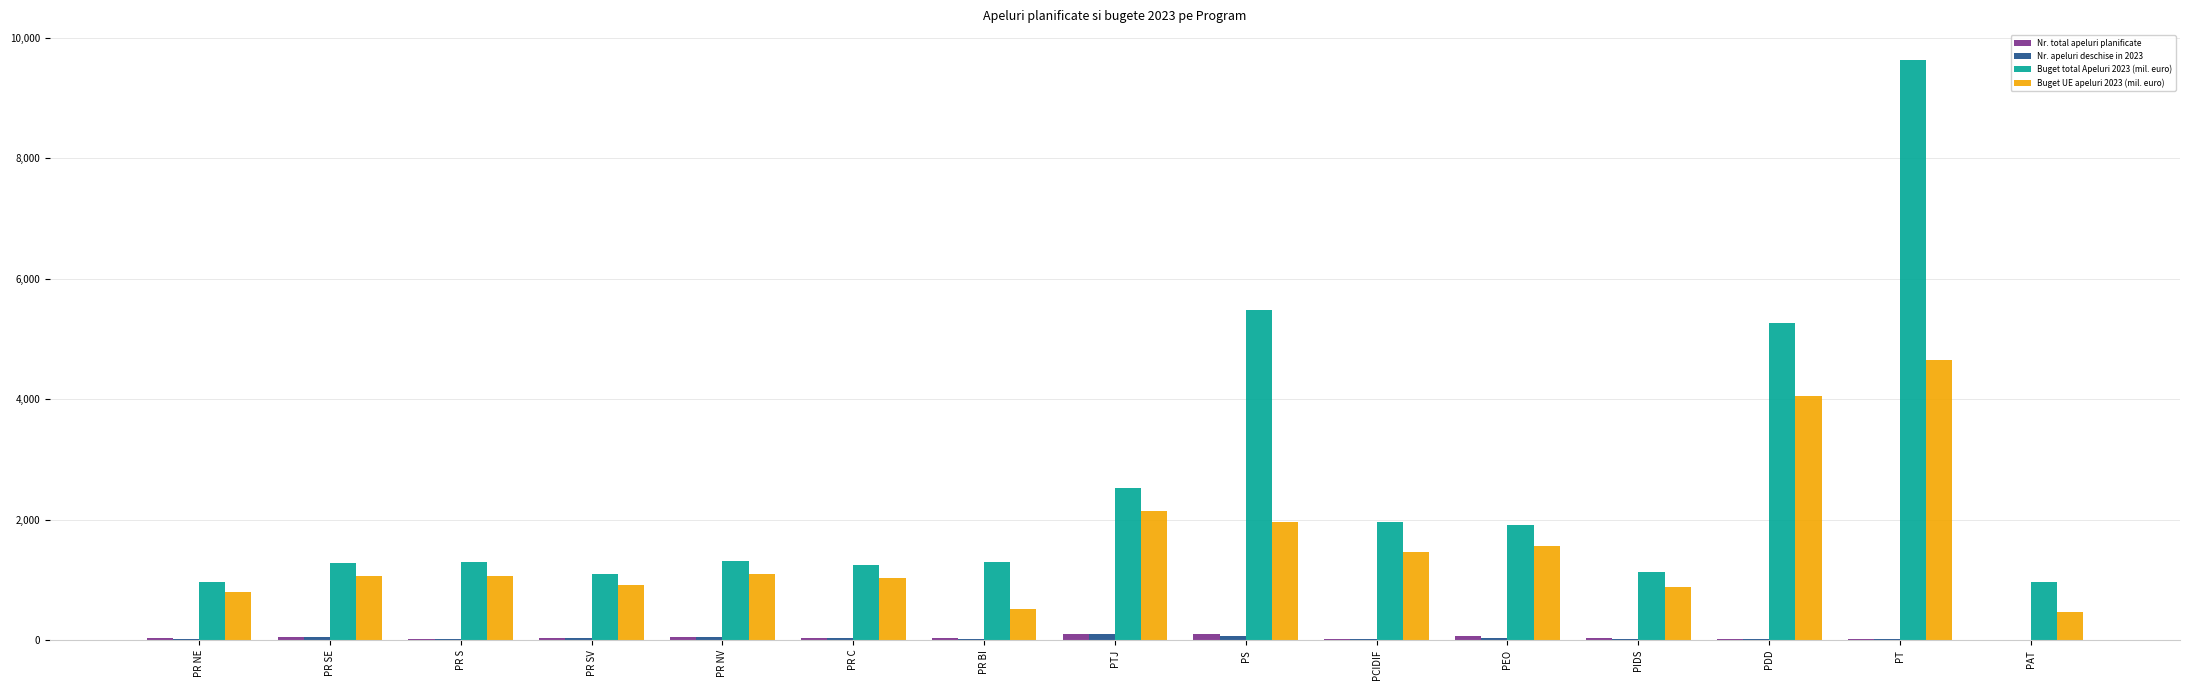

At which category is the sum across all series the highest?

PT